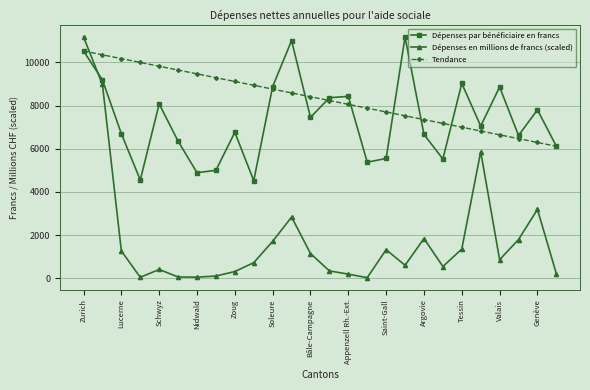

List the series in order of their overall mean, lowest first.

Dépenses en millions de francs (scaled), Dépenses par bénéficiaire en francs, Tendance